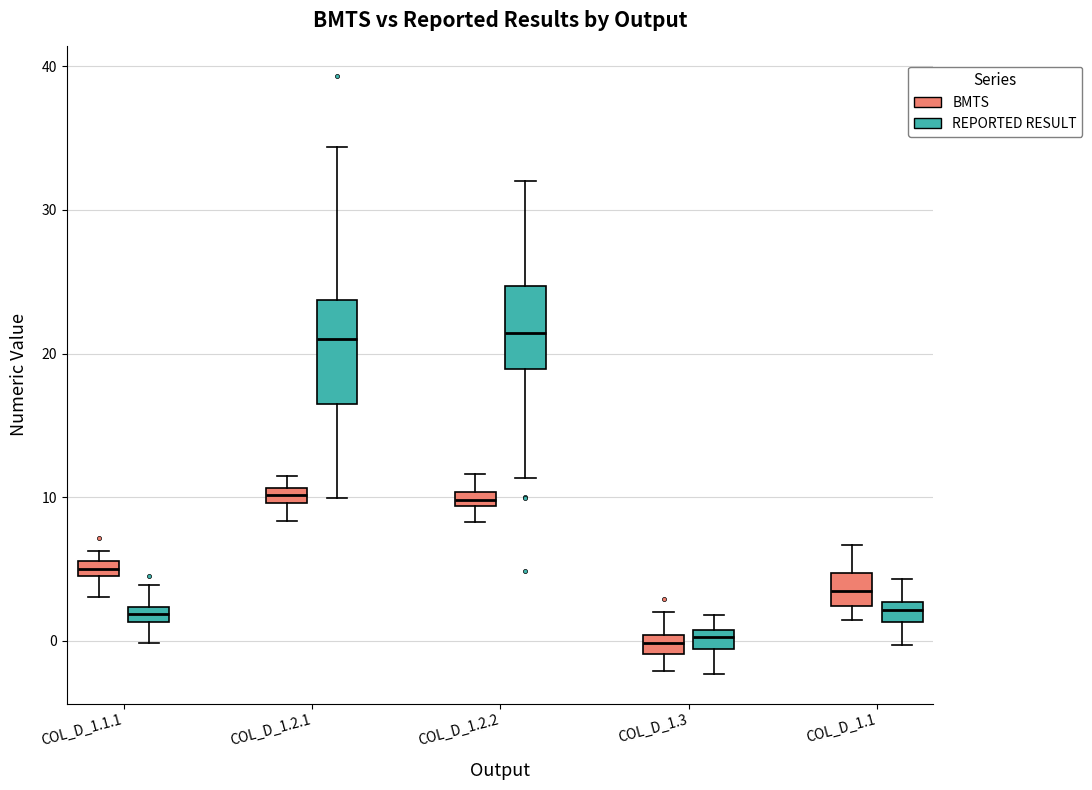

Where is the upper edge of the box for COL_D_1.1.1 (BMTS) on the y-axis? The values are not printed on the chart, so give them approximately, as read against the axis.

6